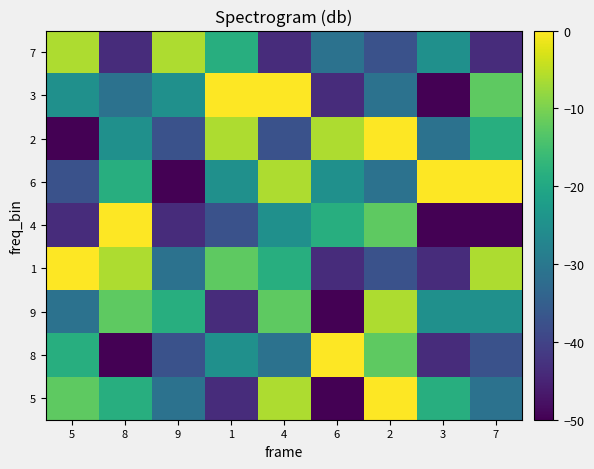

Reading left to right, list all the values displayed in this chart.

5: 5=-12.5	8=-18.8	9=-31.2	1=-43.8	4=-6.2	6=-50.0	2=0.0	3=-18.8	7=-31.2
8: 5=-18.8	8=-50.0	9=-37.5	1=-25.0	4=-31.2	6=0.0	2=-12.5	3=-43.8	7=-37.5
9: 5=-31.2	8=-12.5	9=-18.8	1=-43.8	4=-12.5	6=-50.0	2=-6.2	3=-25.0	7=-25.0
1: 5=0.0	8=-6.2	9=-31.2	1=-12.5	4=-18.8	6=-43.8	2=-37.5	3=-43.8	7=-6.2
4: 5=-43.8	8=0.0	9=-43.8	1=-37.5	4=-25.0	6=-18.8	2=-12.5	3=-50.0	7=-50.0
6: 5=-37.5	8=-18.8	9=-50.0	1=-25.0	4=-6.2	6=-25.0	2=-31.2	3=0.0	7=0.0
2: 5=-50.0	8=-25.0	9=-37.5	1=-6.2	4=-37.5	6=-6.2	2=0.0	3=-31.2	7=-18.8
3: 5=-25.0	8=-31.2	9=-25.0	1=0.0	4=0.0	6=-43.8	2=-31.2	3=-50.0	7=-12.5
7: 5=-6.2	8=-43.8	9=-6.2	1=-18.8	4=-43.8	6=-31.2	2=-37.5	3=-25.0	7=-43.8